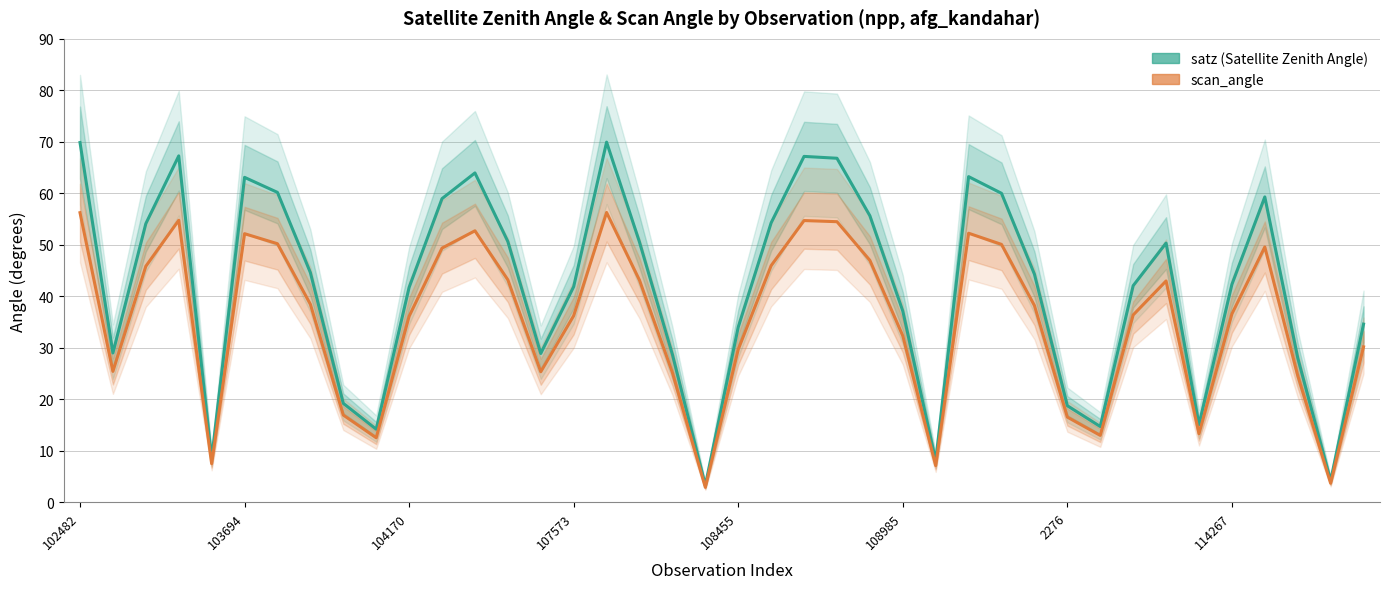

What is the sum of all satz (Satellite Zenith Angle) values?

1668.5